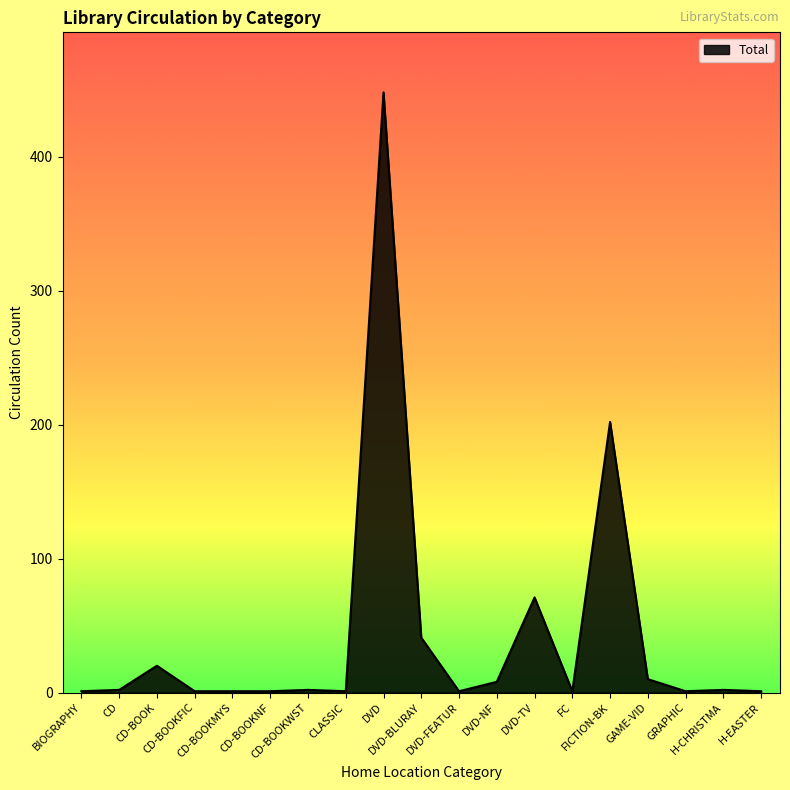

What is the greatest value displayed?

448